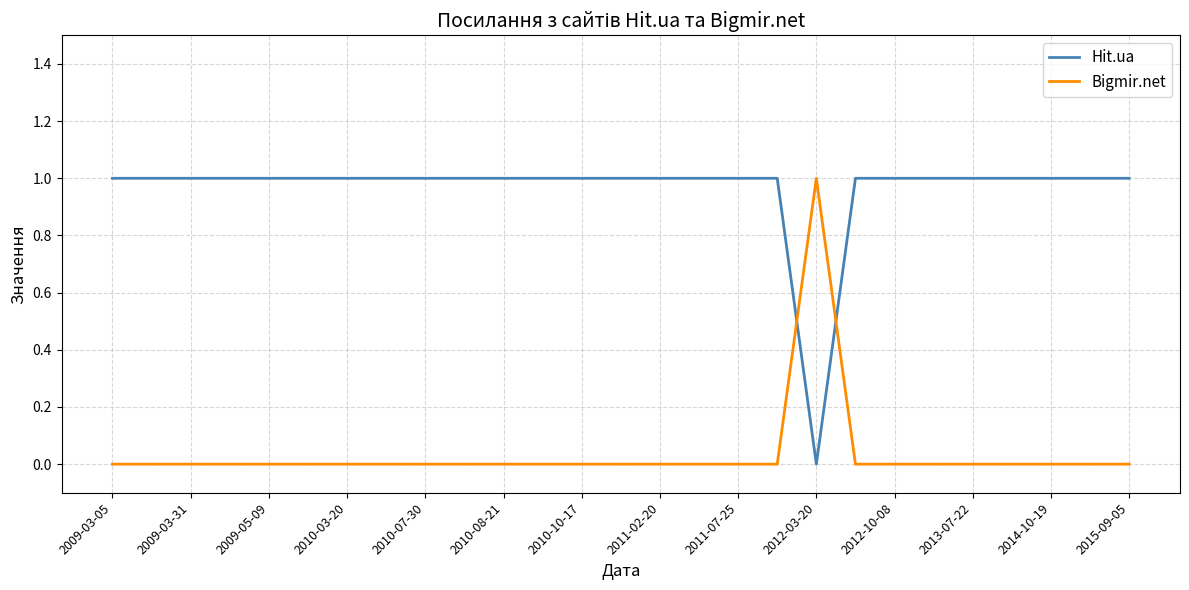

How many categories are shown in the chart?

27